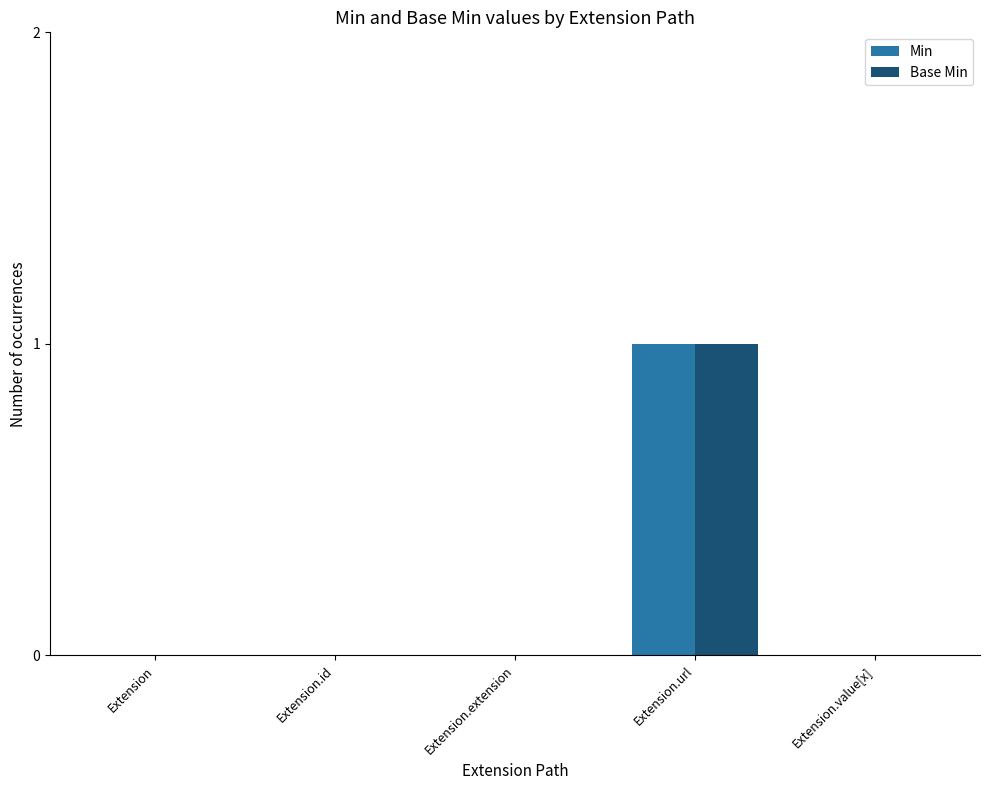

Is the value of Min at Extension greater than the value of Base Min at Extension.url?

No